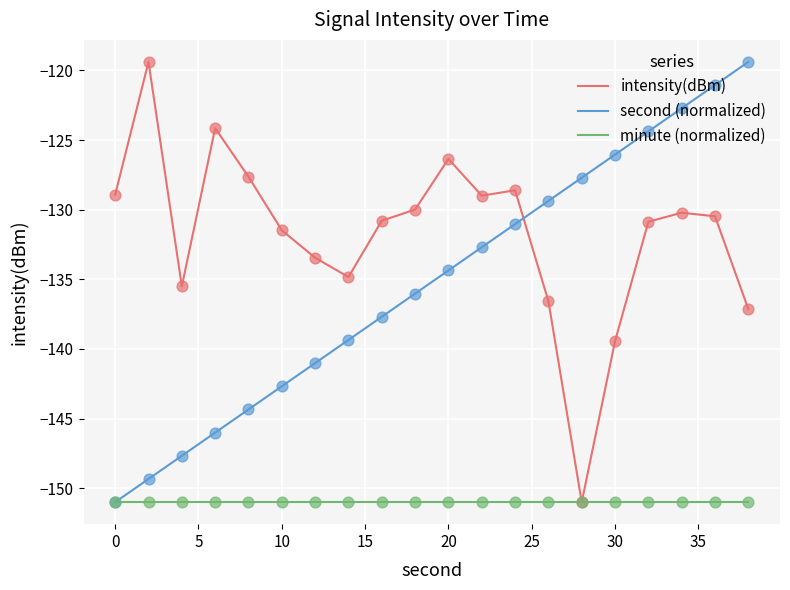

Which series has the largest total across all categories?

intensity(dBm)